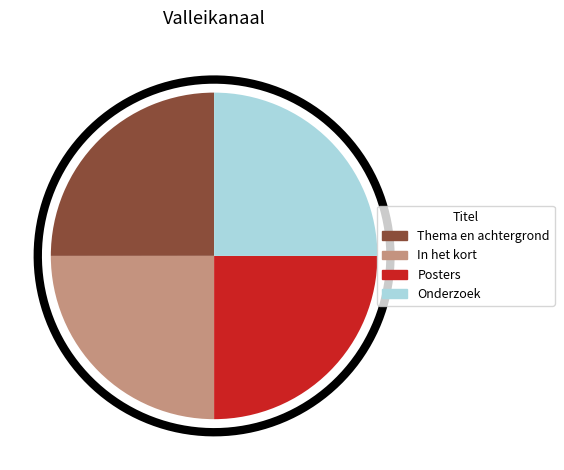

To the nearest percent, what is the combined percentage of In het kort and Posters?

50%